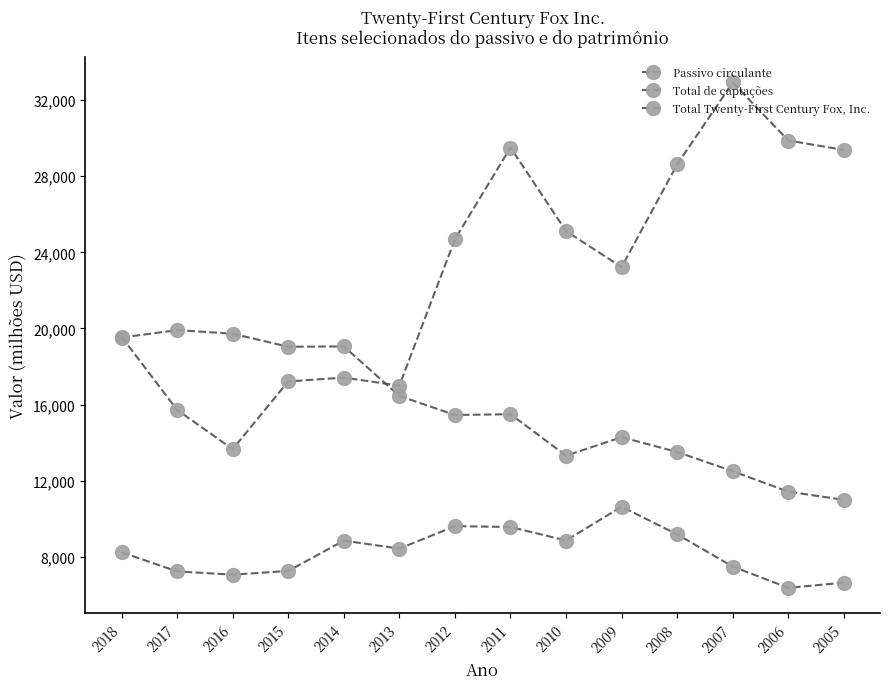

How many series are shown in this chart?

3